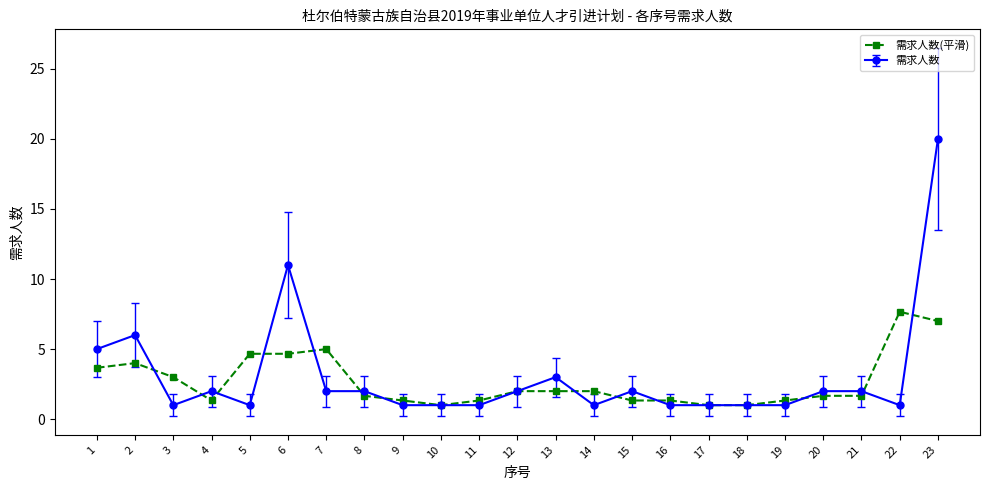

What is the value of the 需求人数 point at the 20th from the left?

2.0